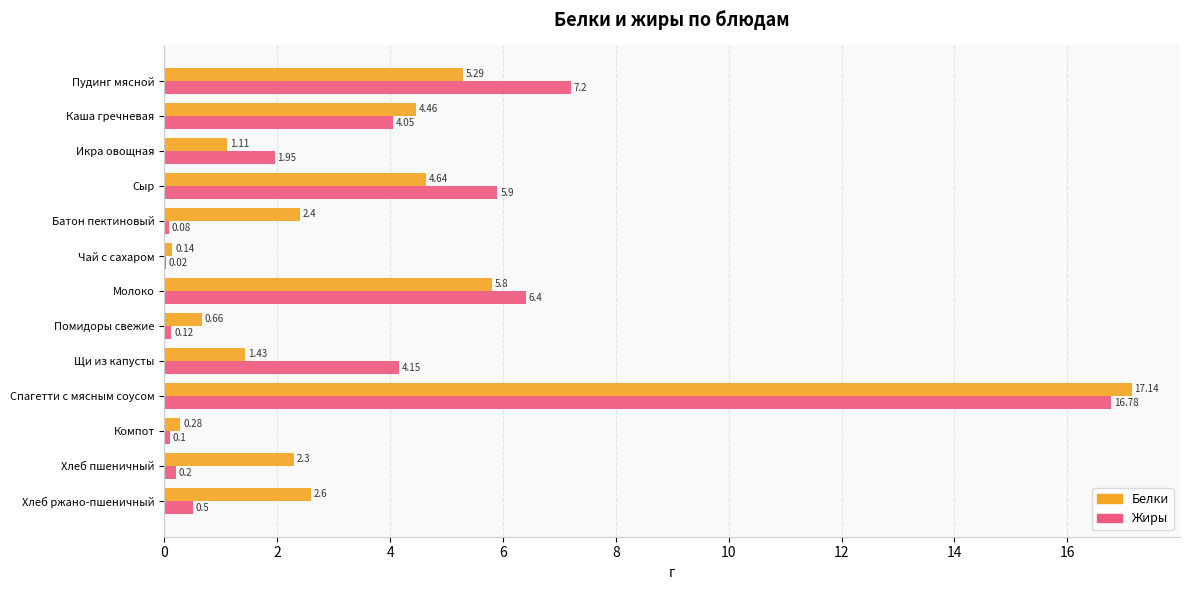

Where is Белки nearest to the value 8?

Молоко